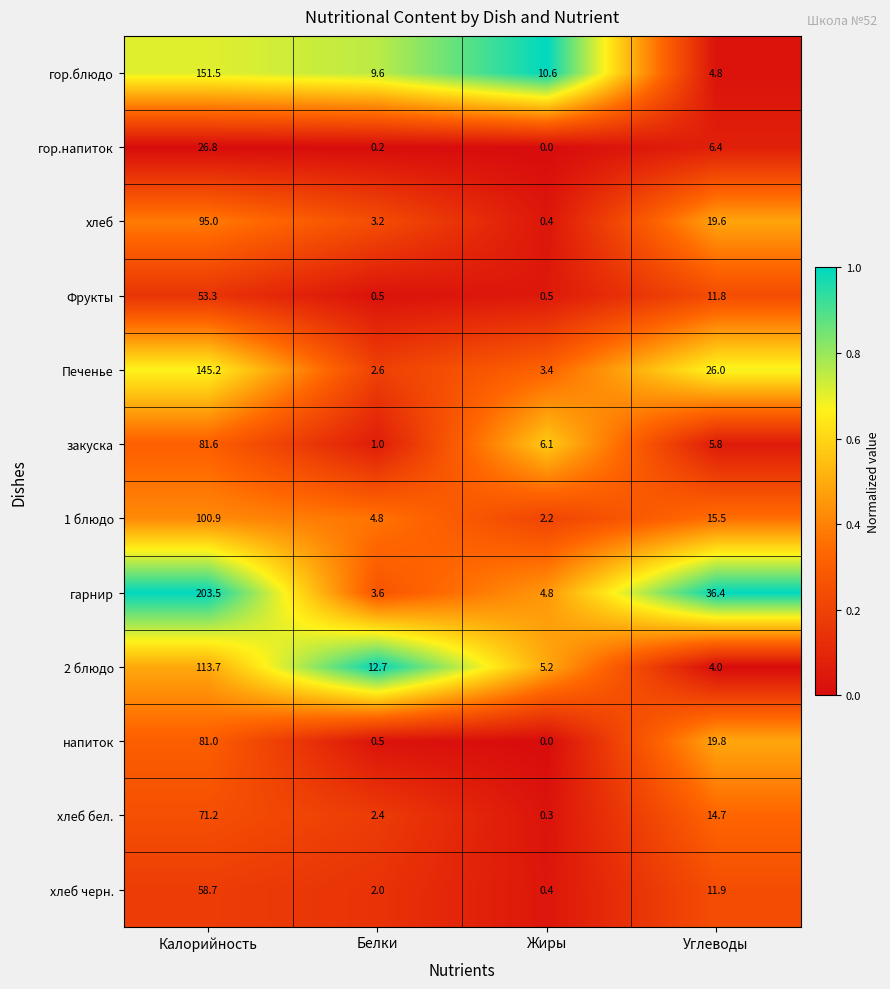

What is the difference between the гор.блюдо values at Углеводы and Жиры?

5.8